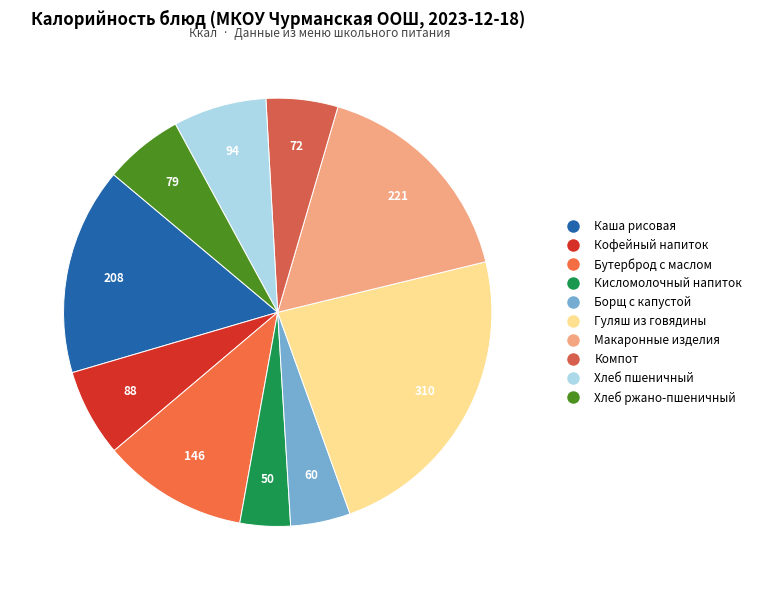

How many slices are in this pie chart?

10